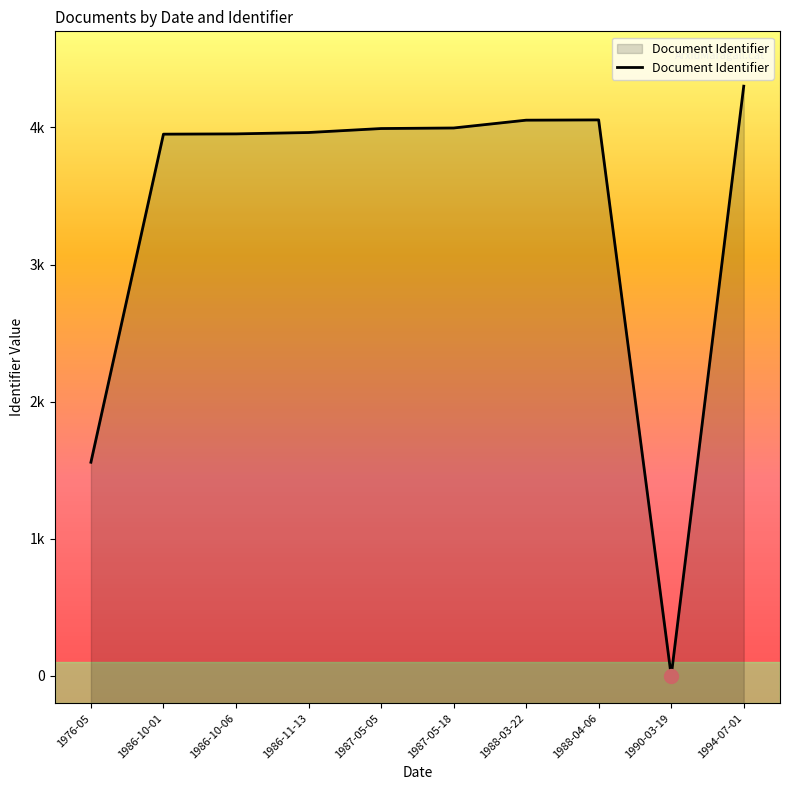

What is the label of the 7th point from the right?

1986-11-13